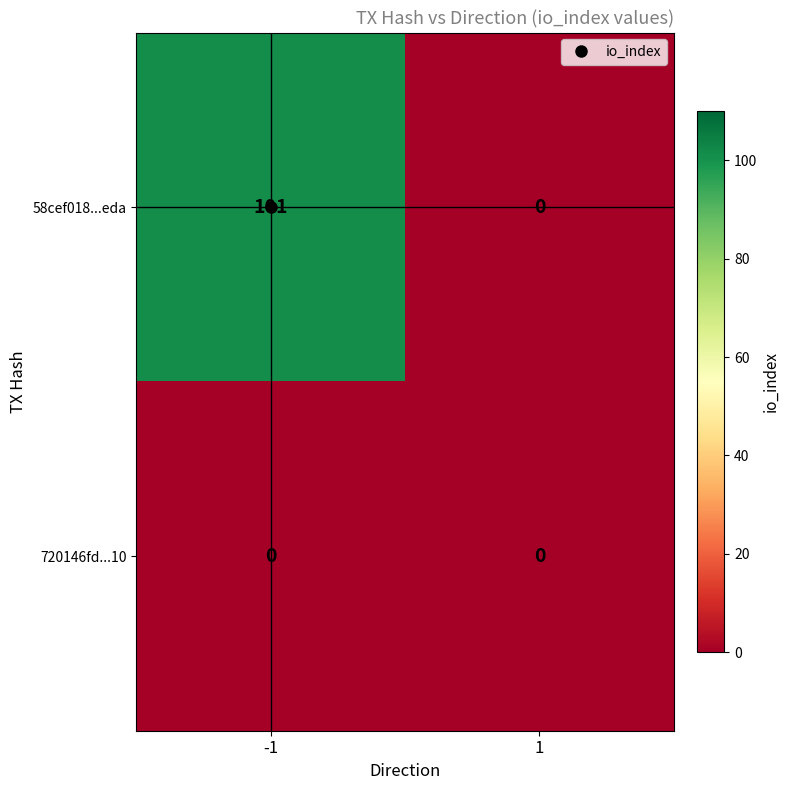

Read the 58cef018...eda value at -1.

101